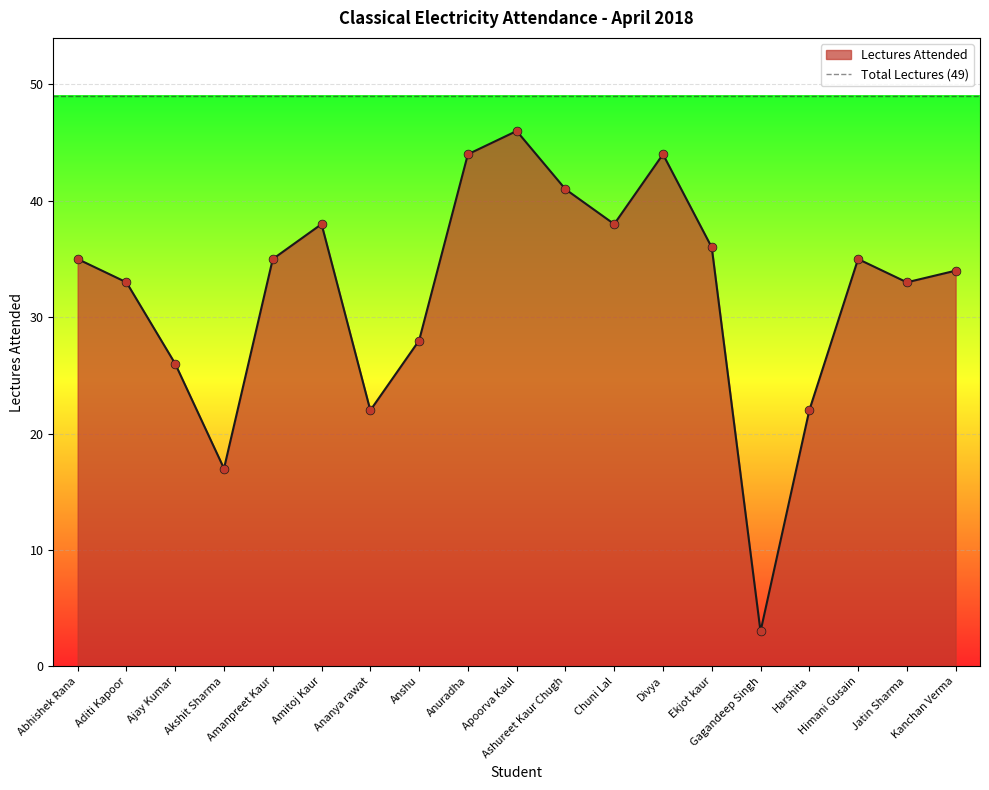

Approximately how many times larger is the value at Ashureet Kaur Chugh compared to Anshu?

1.5